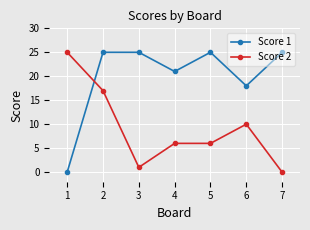

What is the difference between the Score 1 values at 7 and 4?

4